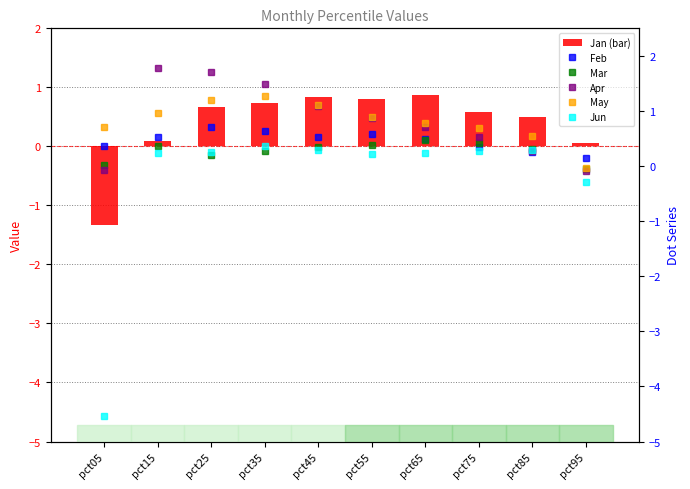

What is the greatest value displayed?

1.8